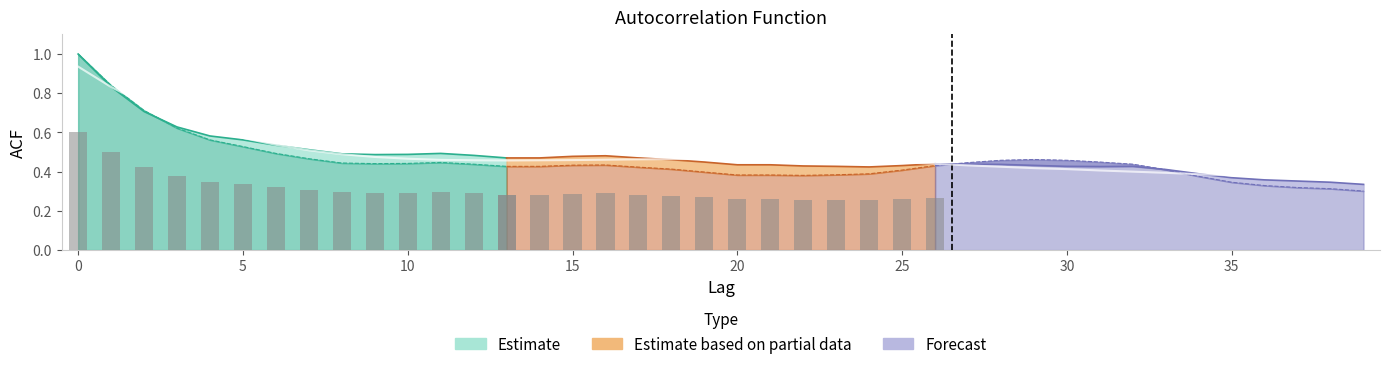

Count the number of data series in this chart.

3